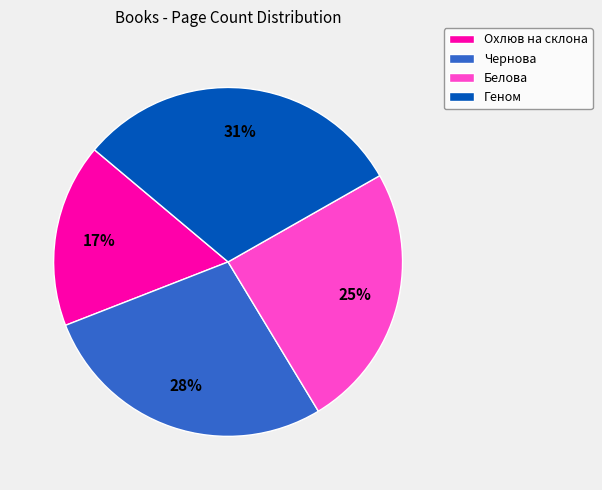

What percentage is the Белова slice, to the nearest percent?

25%